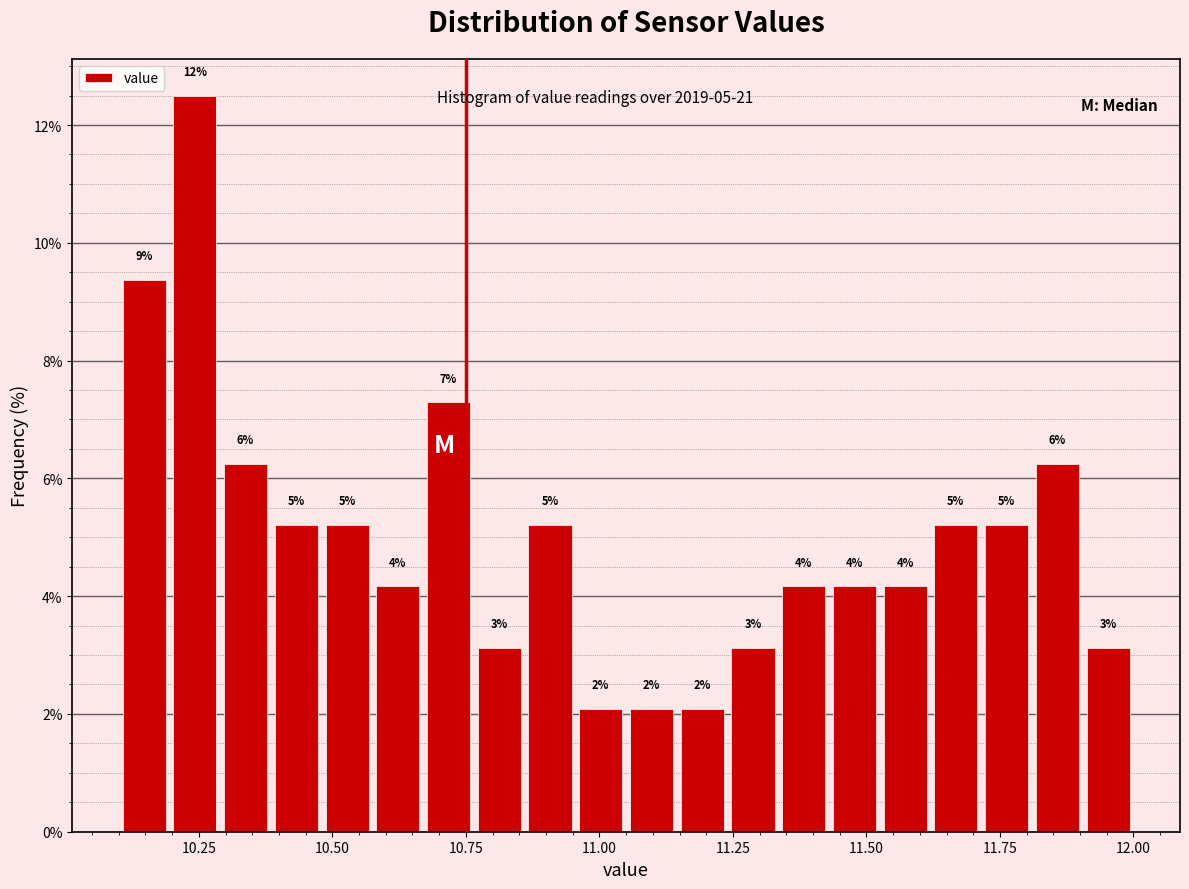

Read against the x-axis, roughly where is the centre of the tallest bar?

10.25